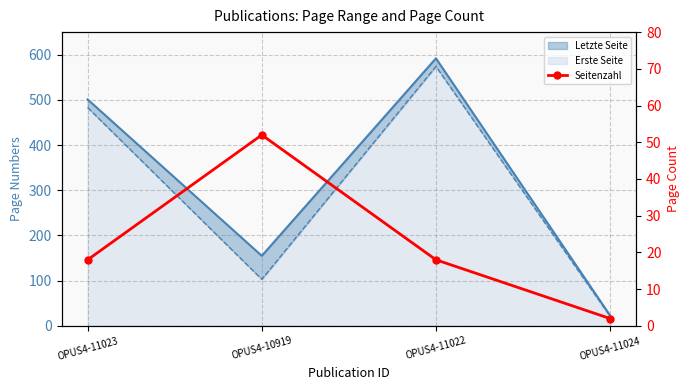

At which label does the data first exceed 18?

OPUS4-10919